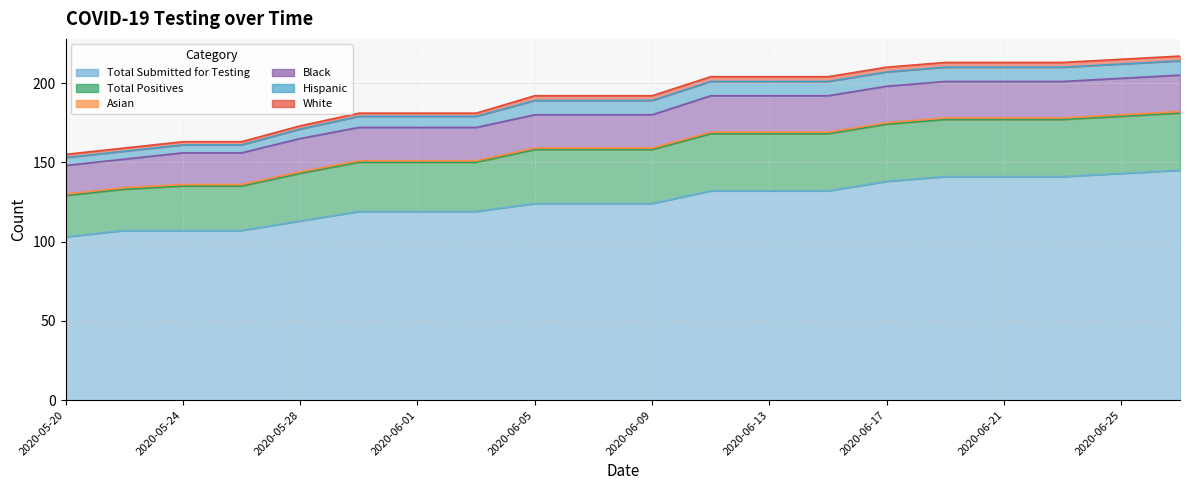

True or false: Total Submitted for Testing and Black intersect in this chart.

False